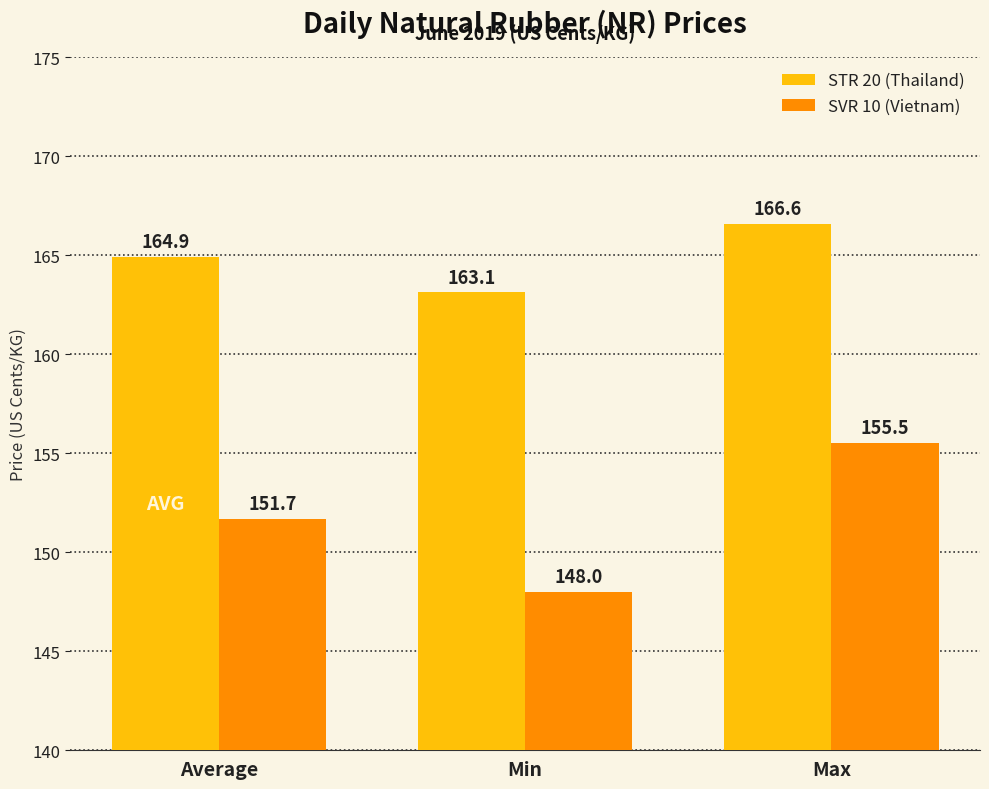

What is the lowest value of the STR 20 (Thailand) series?

163.1